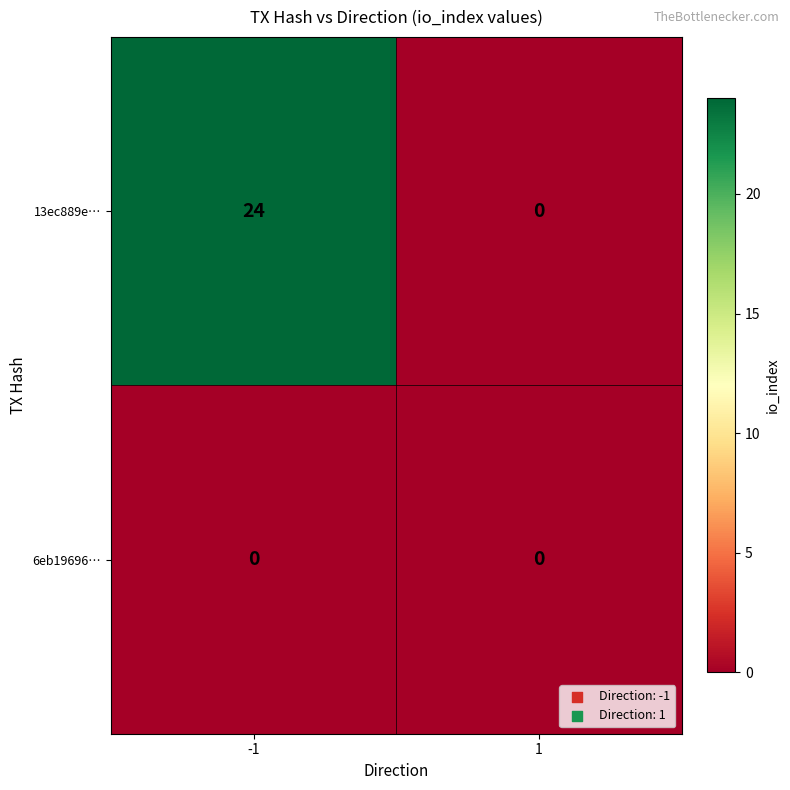

Reading left to right, list all the values displayed in this chart.

13ec889e…: 24	0
6eb19696…: 0	0